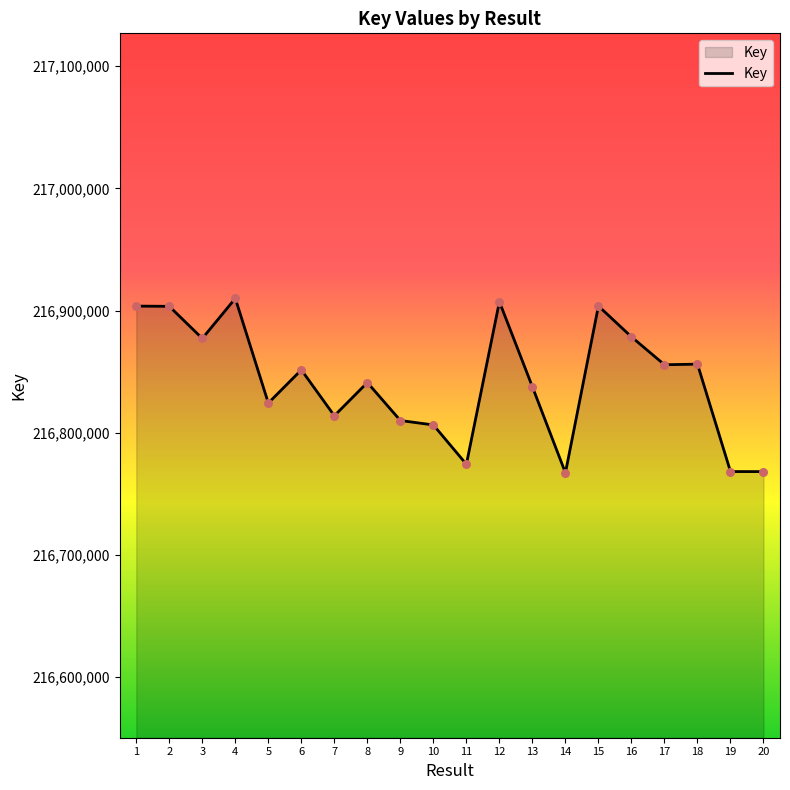

What is the ratio of the value at 20 to the value at 6?

1.0